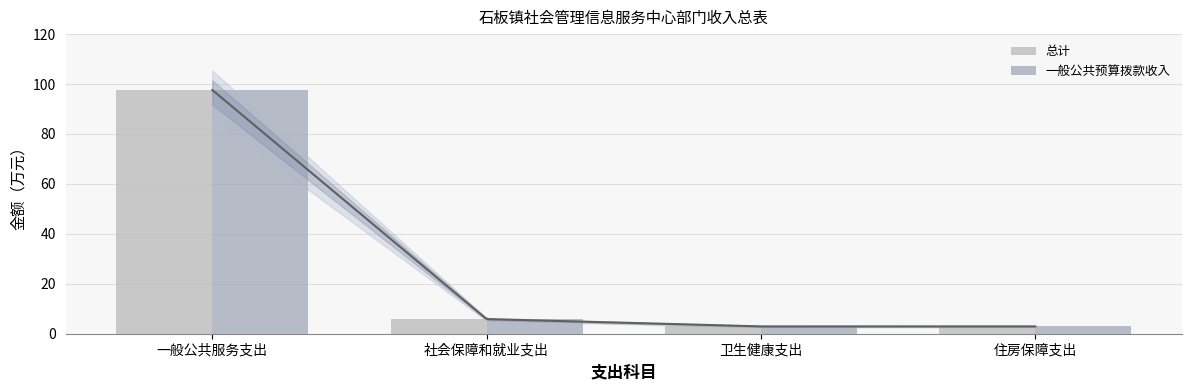

Does the chart contain any negative values?

No